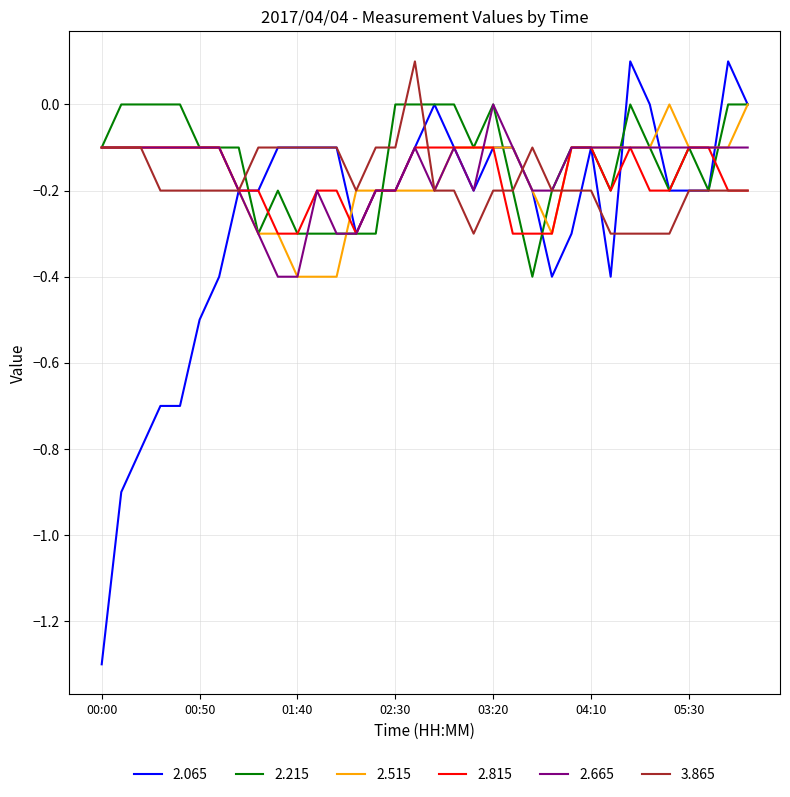

What is the lowest value of the 2.515 series?

-0.4